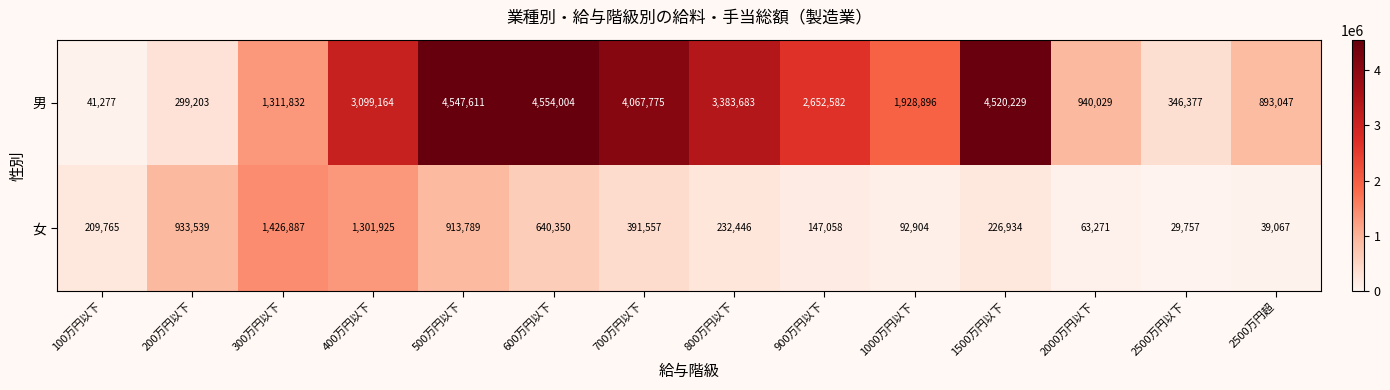

How many categories are shown in the chart?

14